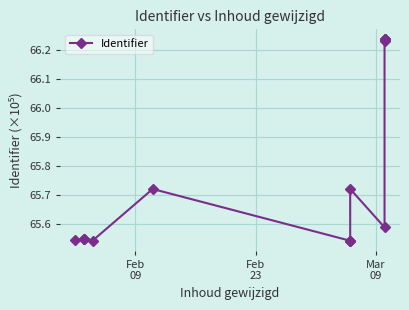

What is the value of the 1st point from the left?

65.5